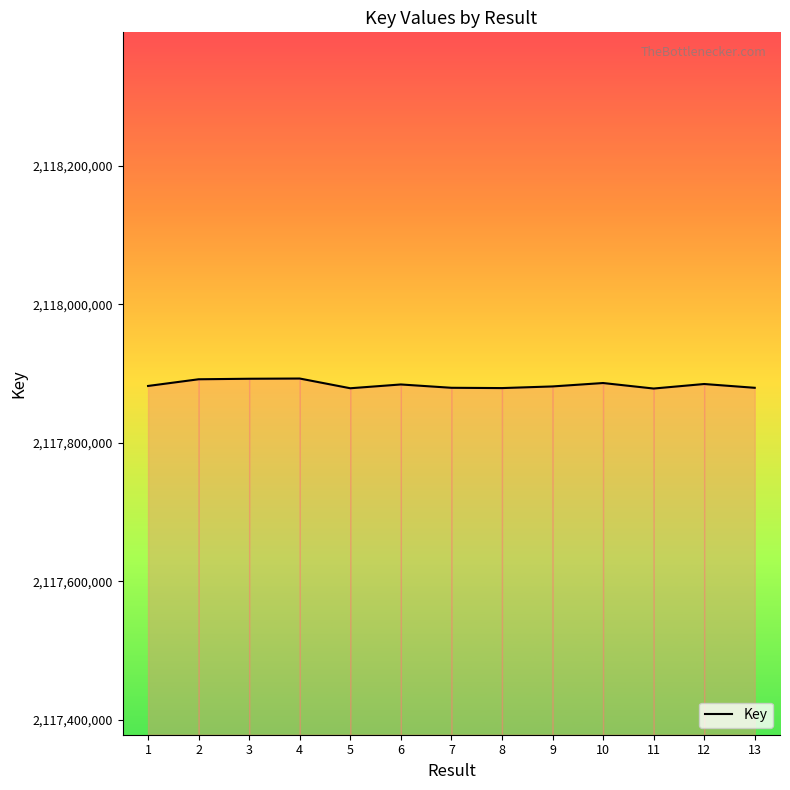

What is the smallest value displayed?

2117878272